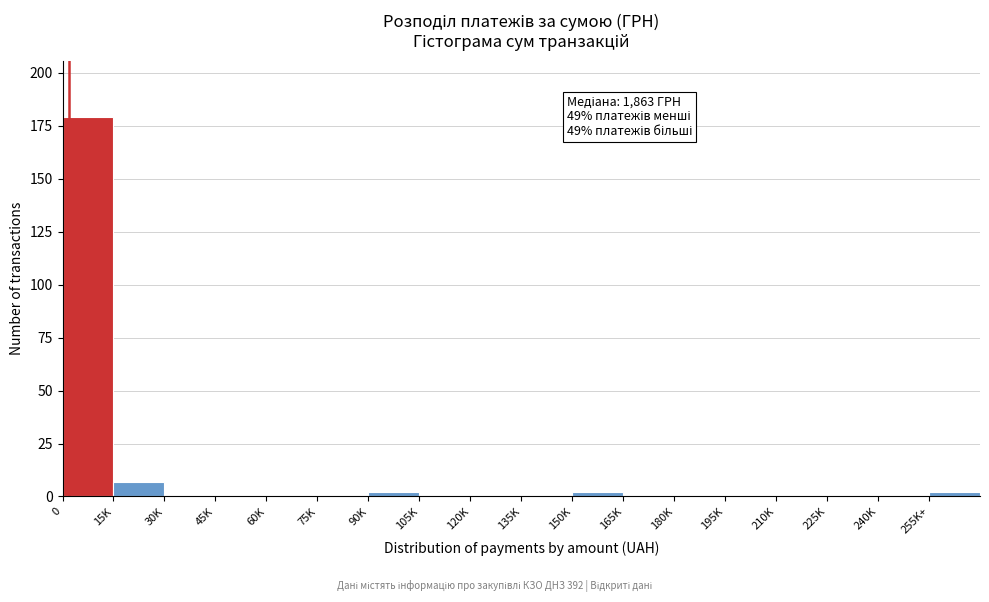

Reading right to left, extract all data points from this chart.

255K+=2	240K=0	225K=0	210K=0	195K=0	180K=0	165K=0	150K=2	135K=0	120K=0	105K=0	90K=2	75K=0	60K=0	45K=0	30K=0	15K=7	0=179